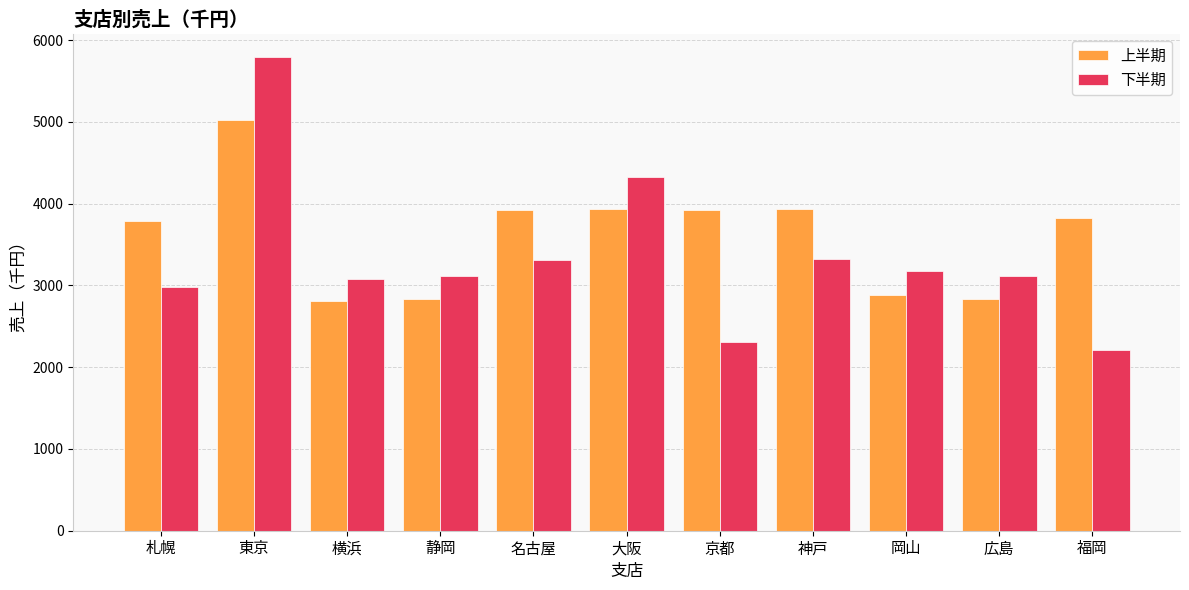

How many values in the 上半期 series are below 3829?

5